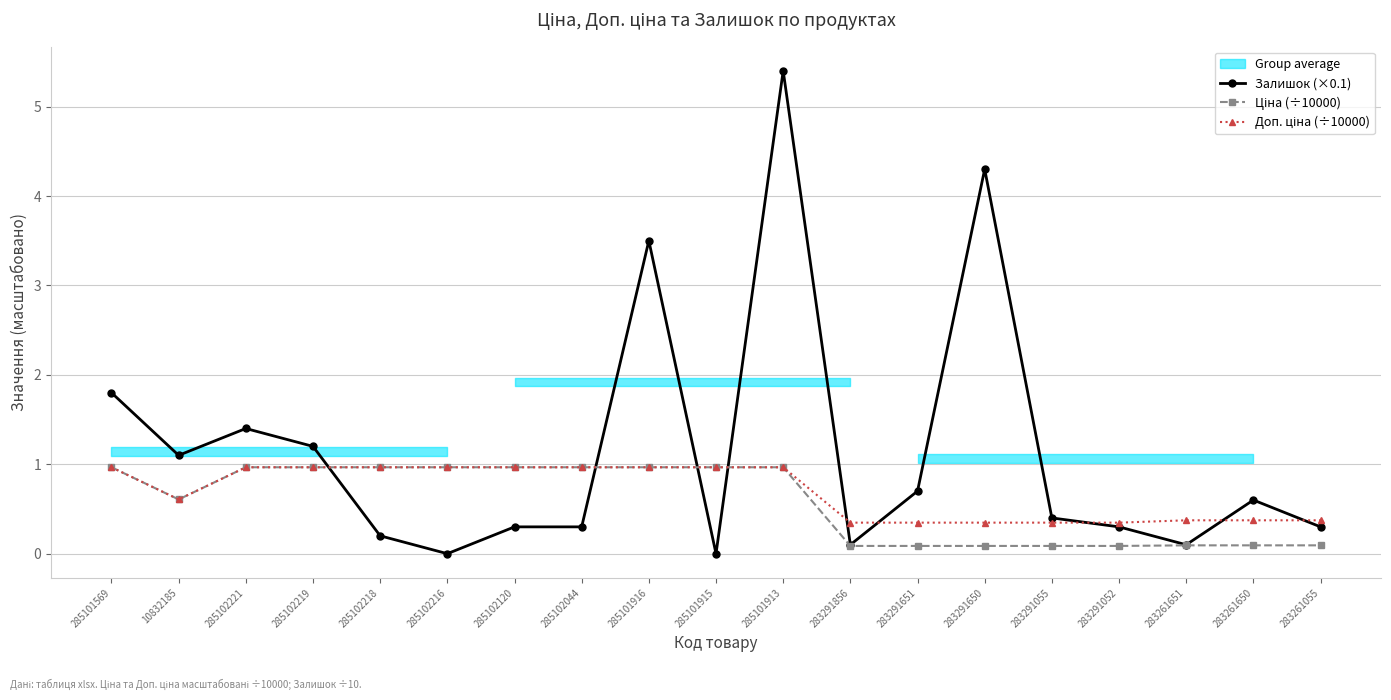

What is the difference between the Ціна (÷10000) values at 285101913 and 283291856?

0.9